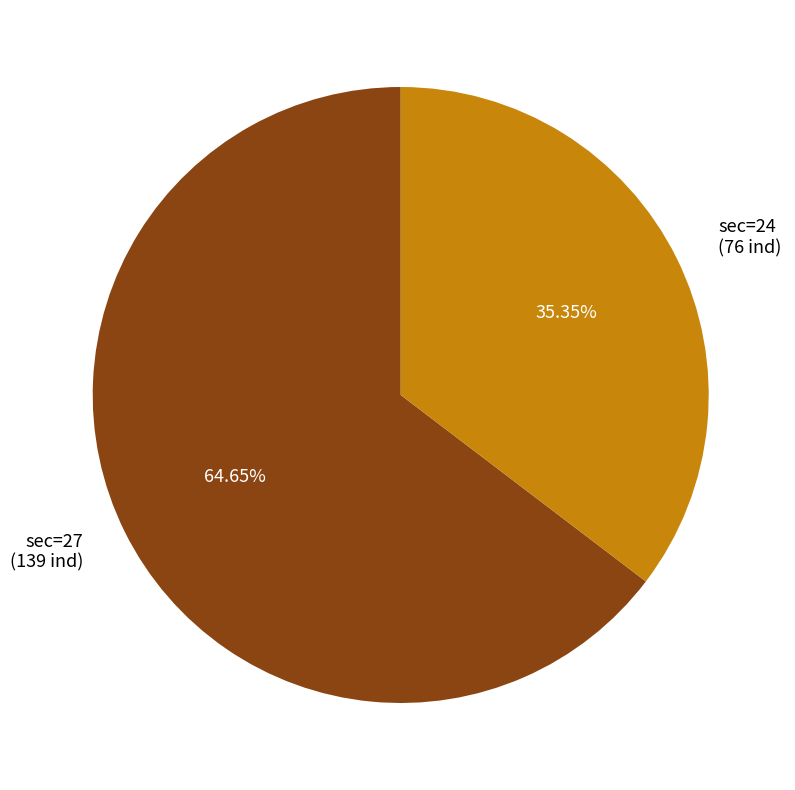

Does sec=24 (76 ind) represent more than half of the total?

No